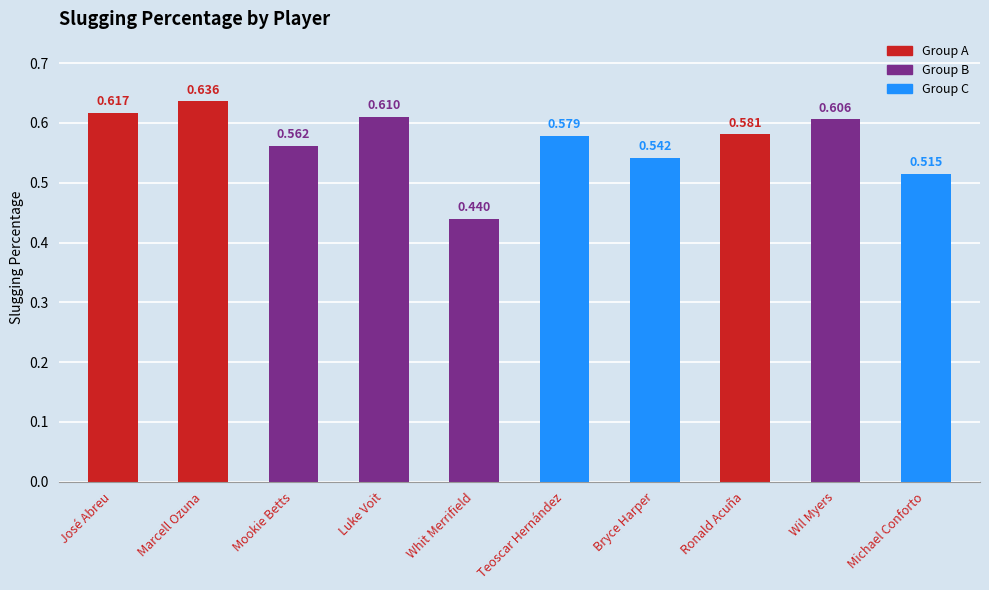

Which has a higher value, Whit Merrifield or Bryce Harper?

Bryce Harper